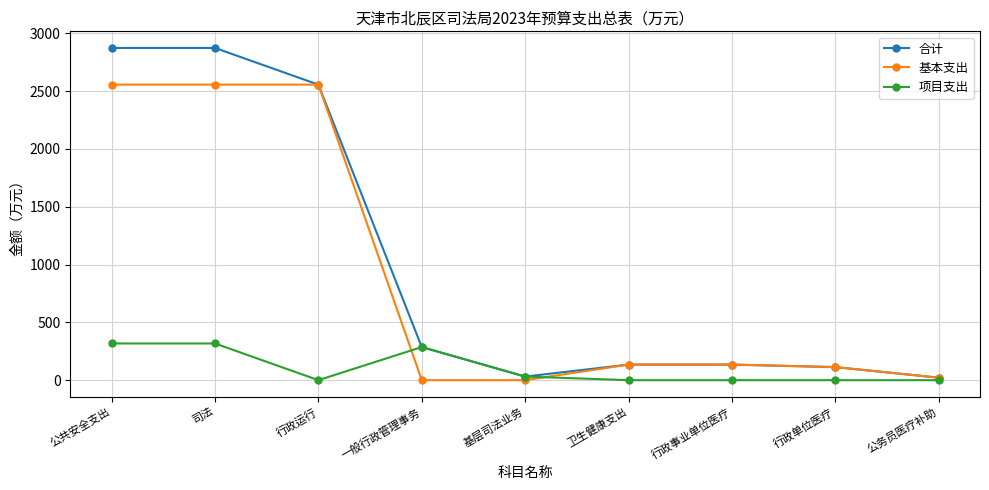

Which series has the largest total across all categories?

合计